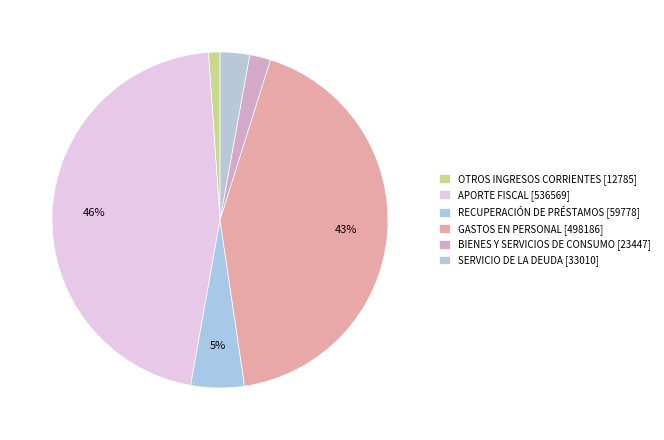

How many segments does this pie chart have?

6